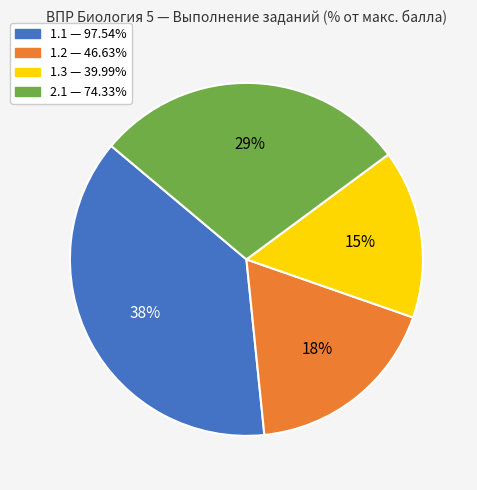

To the nearest percent, what portion does 1.3 represent?

15%